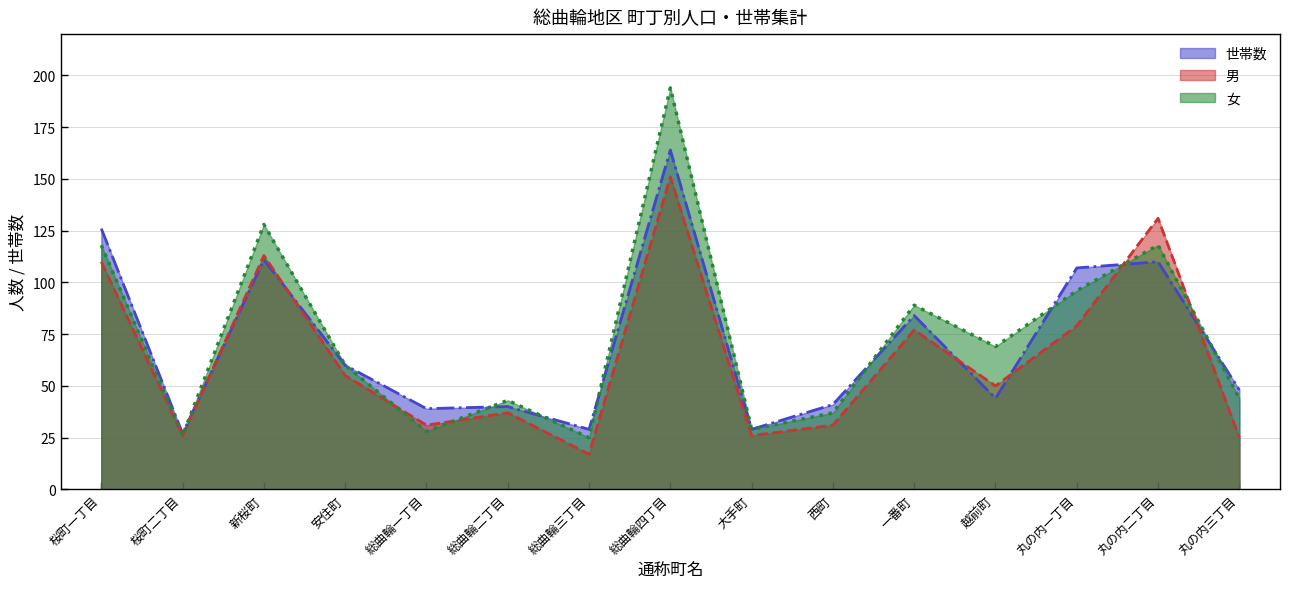

At which label does 世帯数 first exceed 48?

桜町一丁目